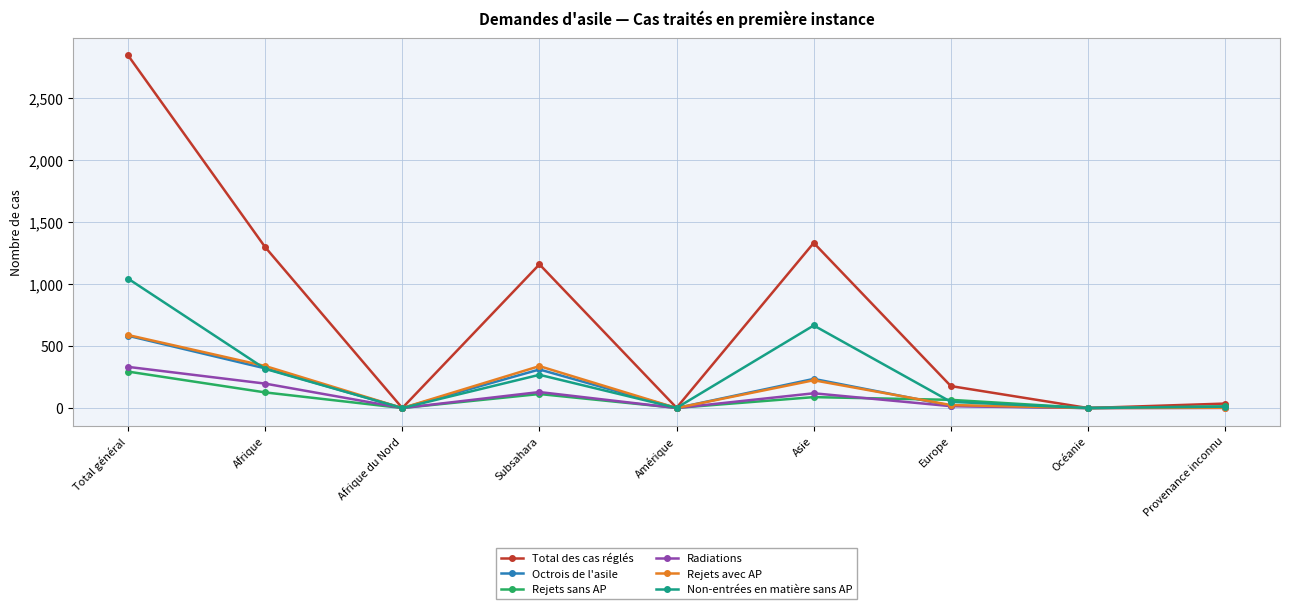

Is this an area chart (filled region under the line)?

No